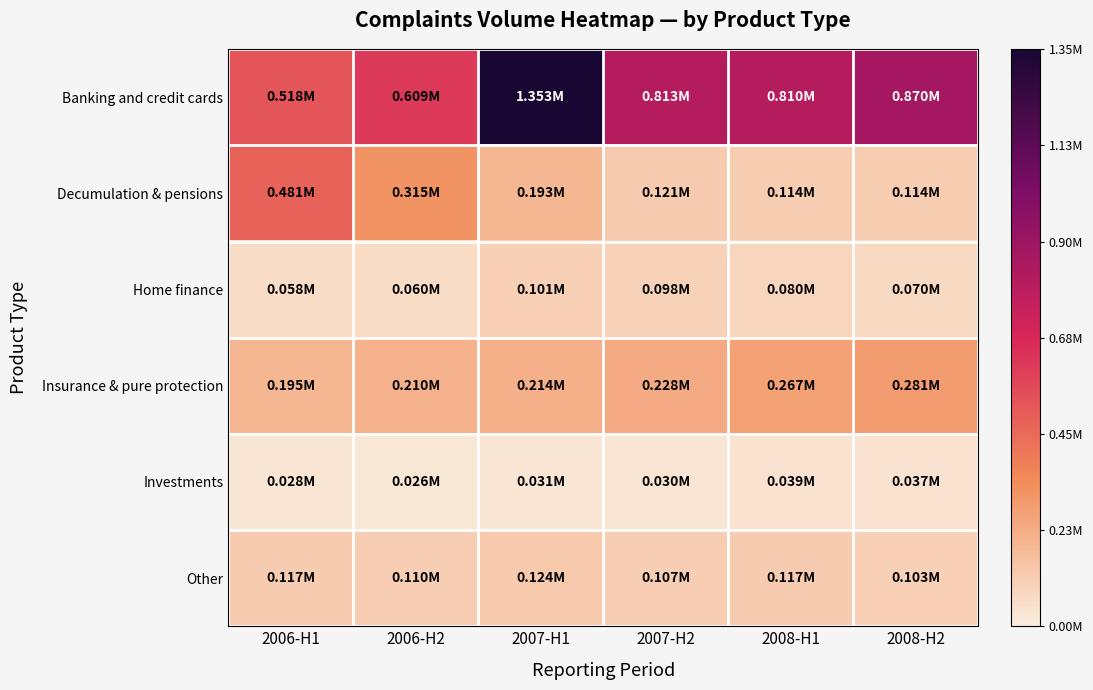

At 2006-H2, list the series in order from smallest to largest.

Investments, Home finance, Other, Insurance & pure protection, Decumulation & pensions, Banking and credit cards